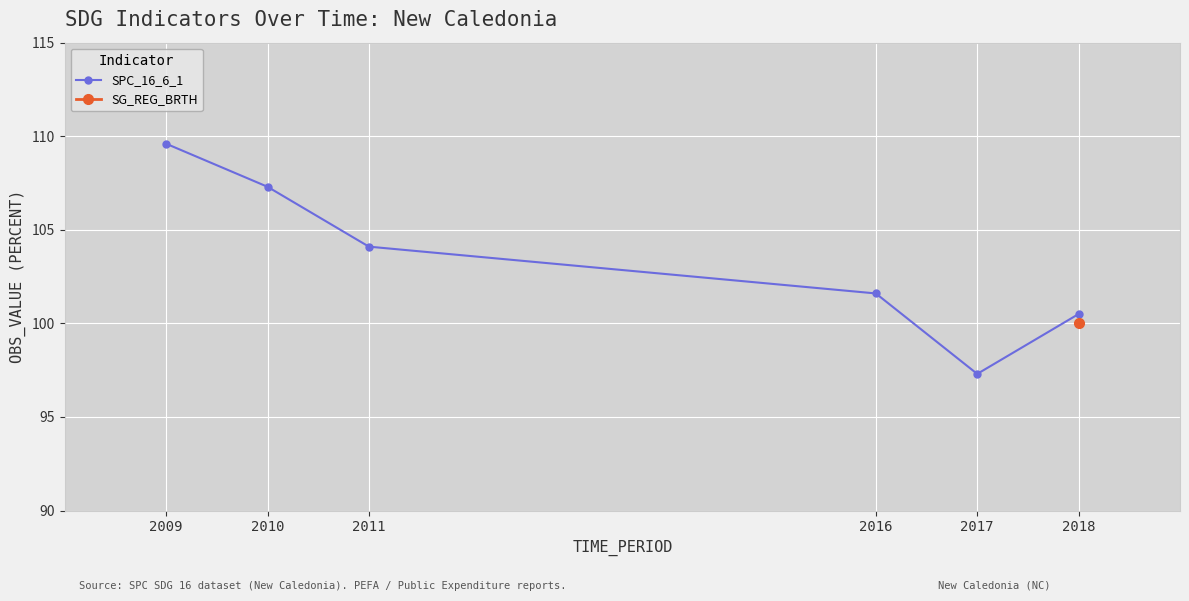

List the labels in order of value, largest first.

2009, 2010, 2011, 2016, 2018, 2017